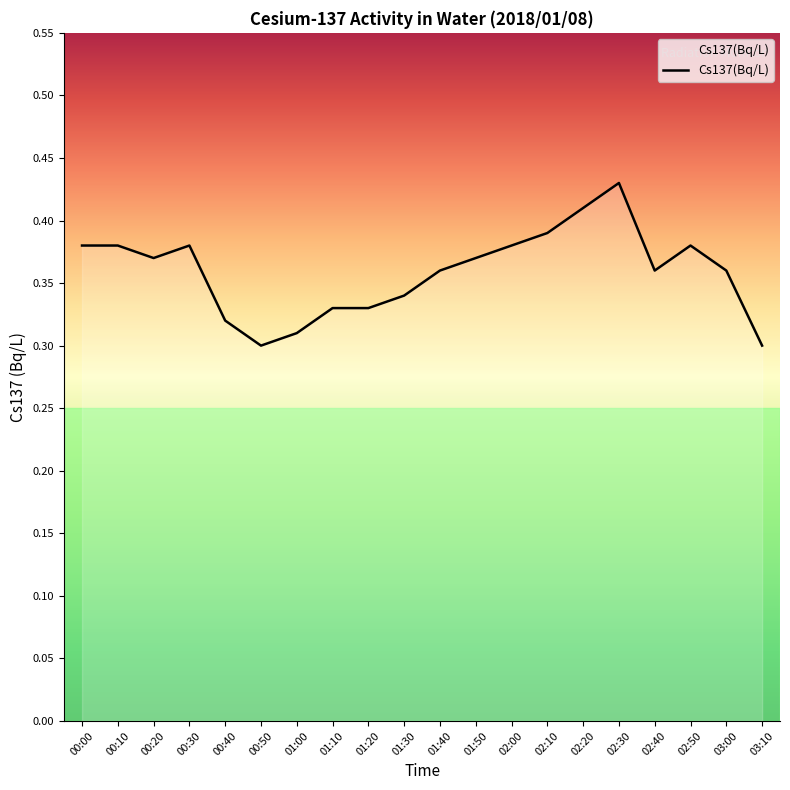

Which has a higher value, 00:40 or 02:40?

02:40